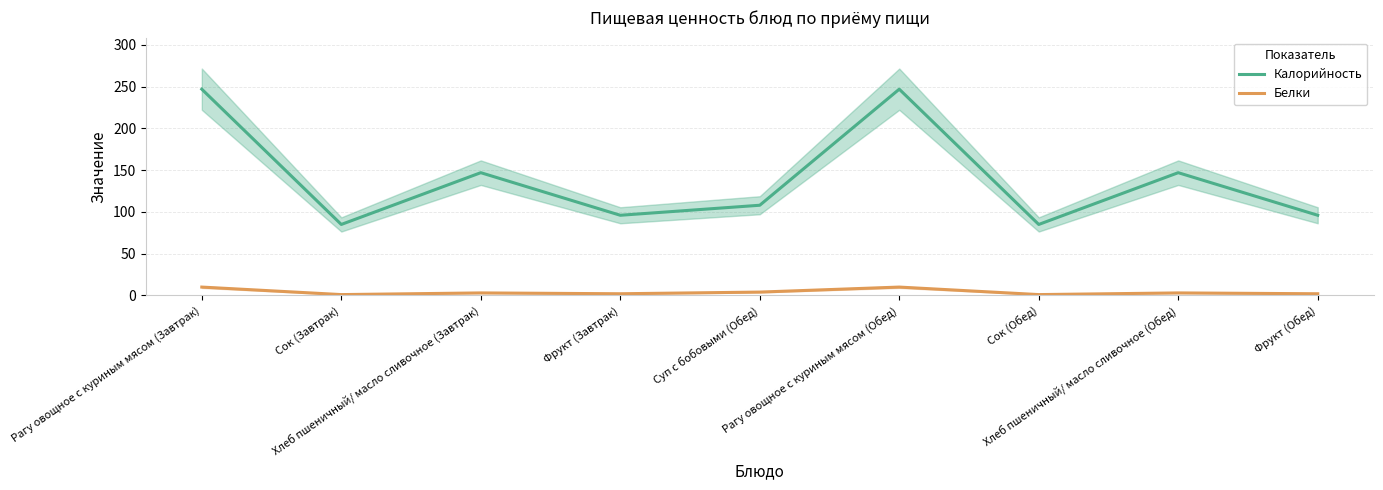

What is the sum of the Белки values at Рагу овощное с куриным мясом (Завтрак) and Рагу овощное с куриным мясом (Обед)?

20